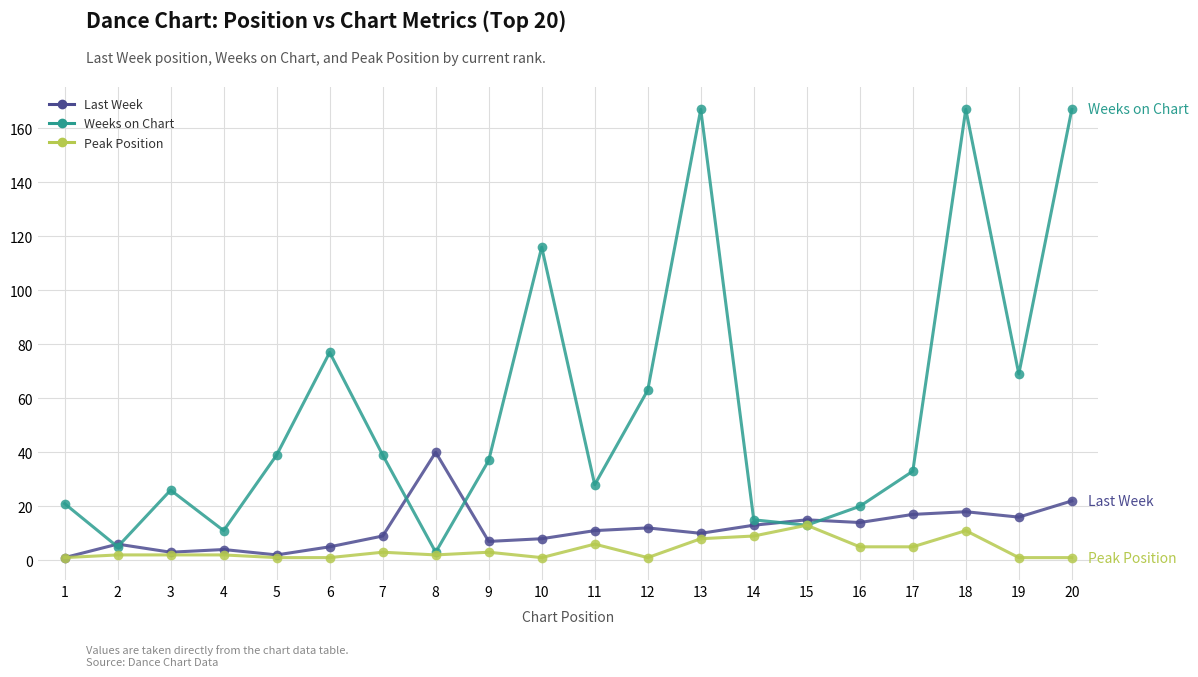

True or false: Last Week has more than 2 interior local peaks.

True